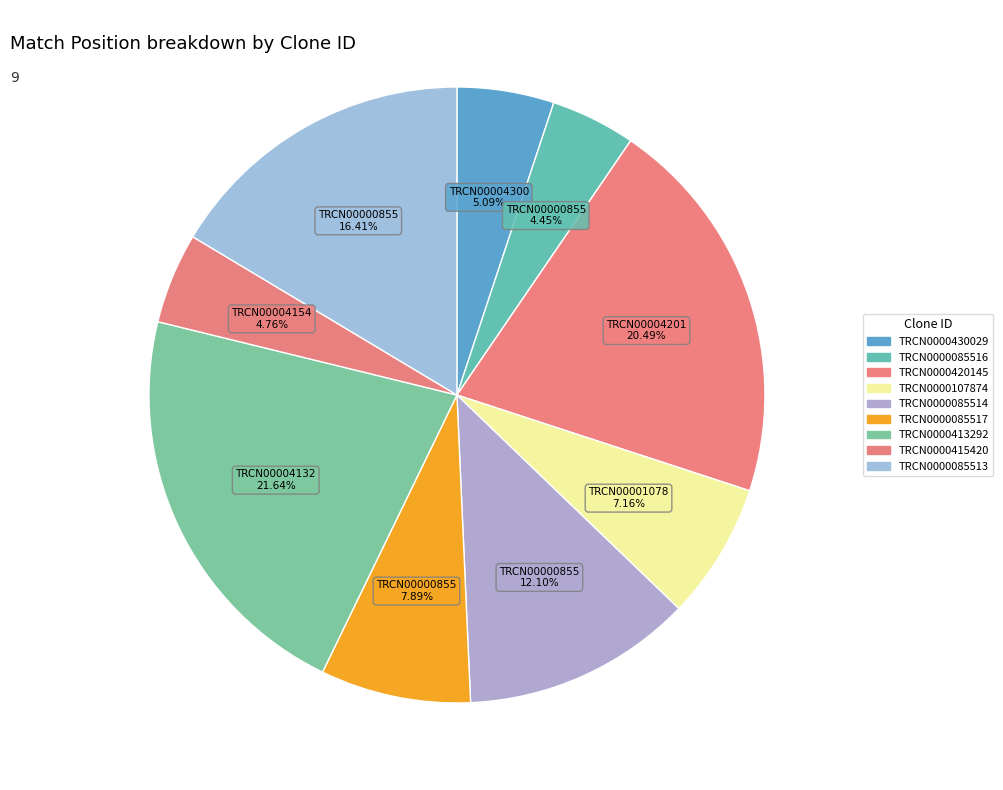

To the nearest percent, what percentage of the pie is TRCN0000085516?

4%